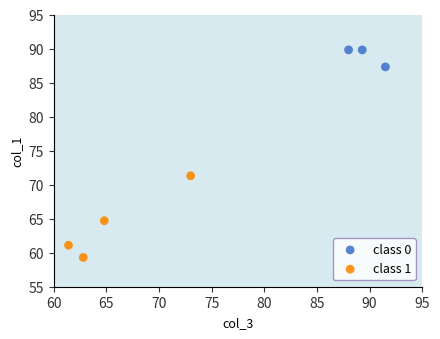

Which series has the widest spread of Y values?

class 1